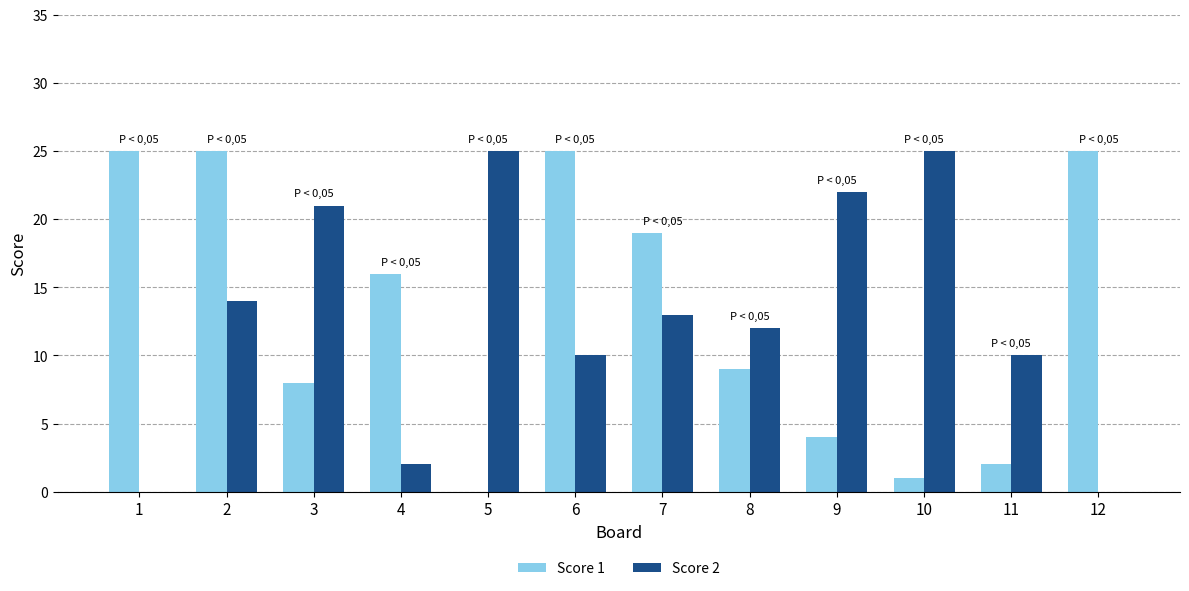

What is the approximate value of Score 2 at 6?

10